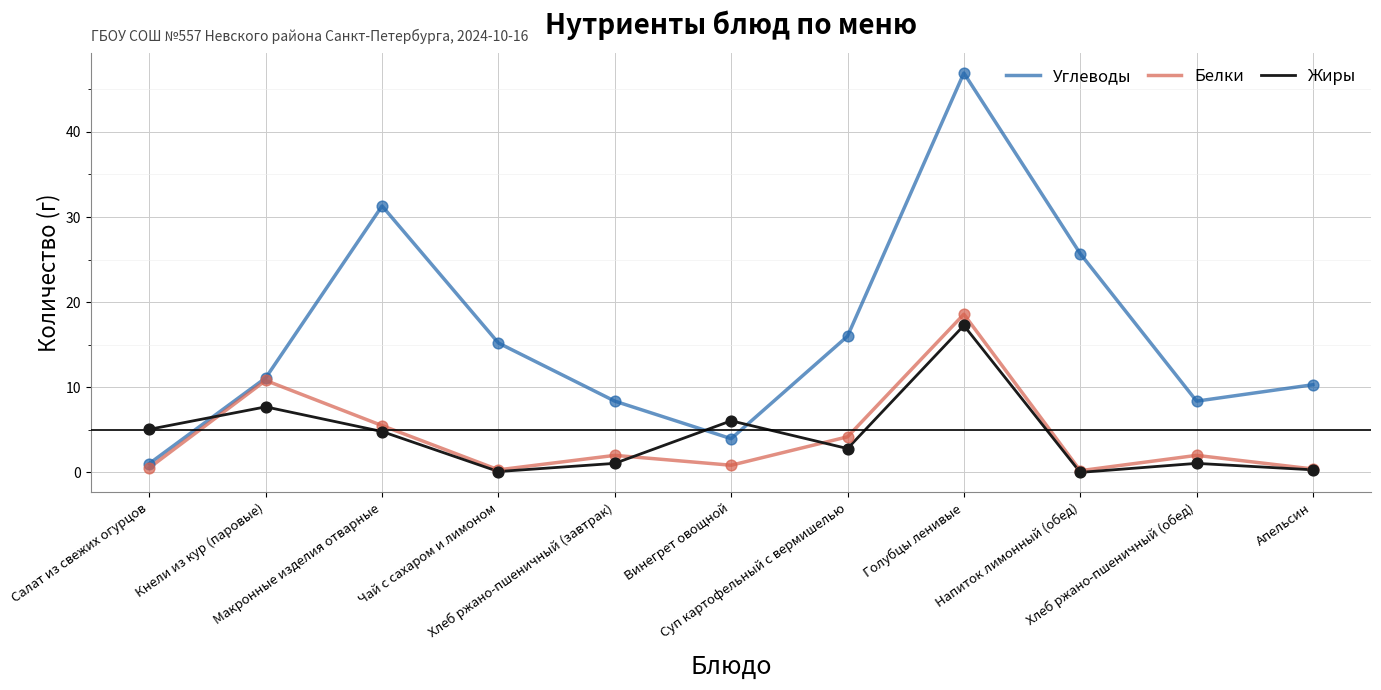

Which series has the largest total across all categories?

Углеводы